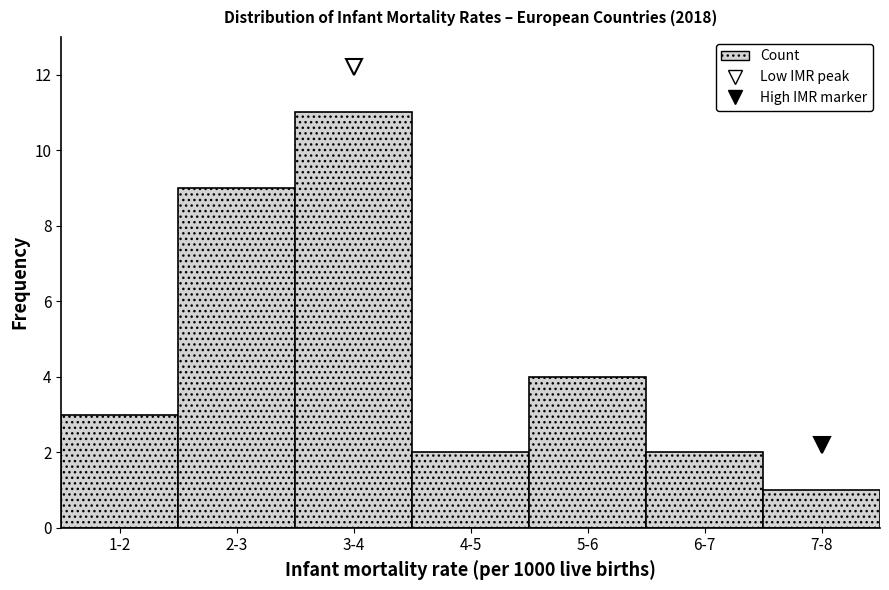

Reading right to left, extract all data points from this chart.

7-8=1	6-7=2	5-6=4	4-5=2	3-4=11	2-3=9	1-2=3